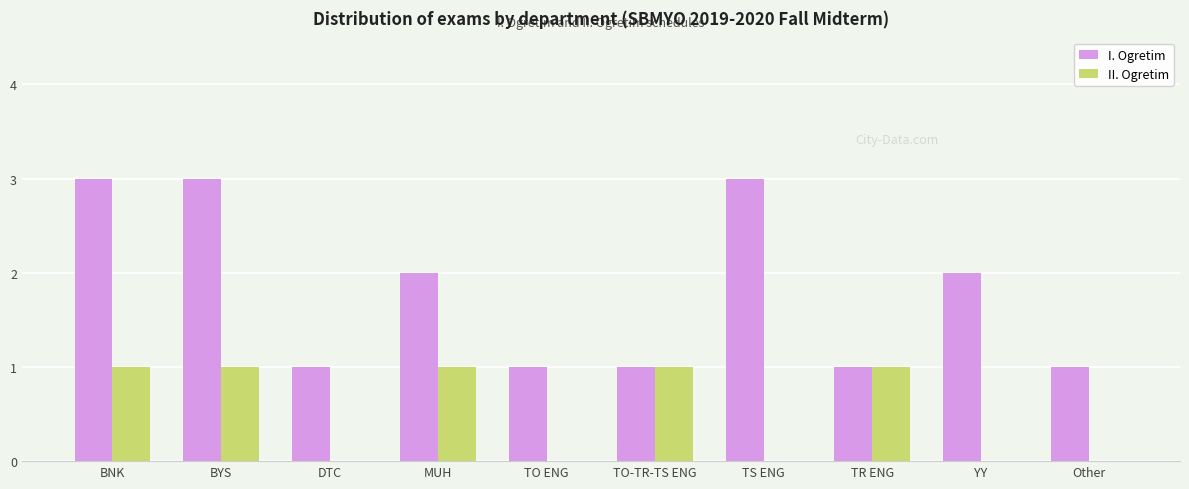

How many series are shown in this chart?

2